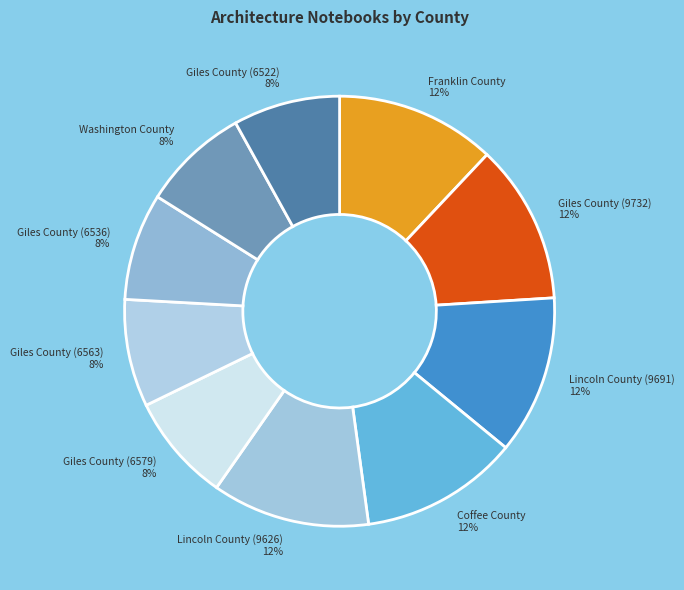

Does Coffee County account for over 50% of the chart?

No